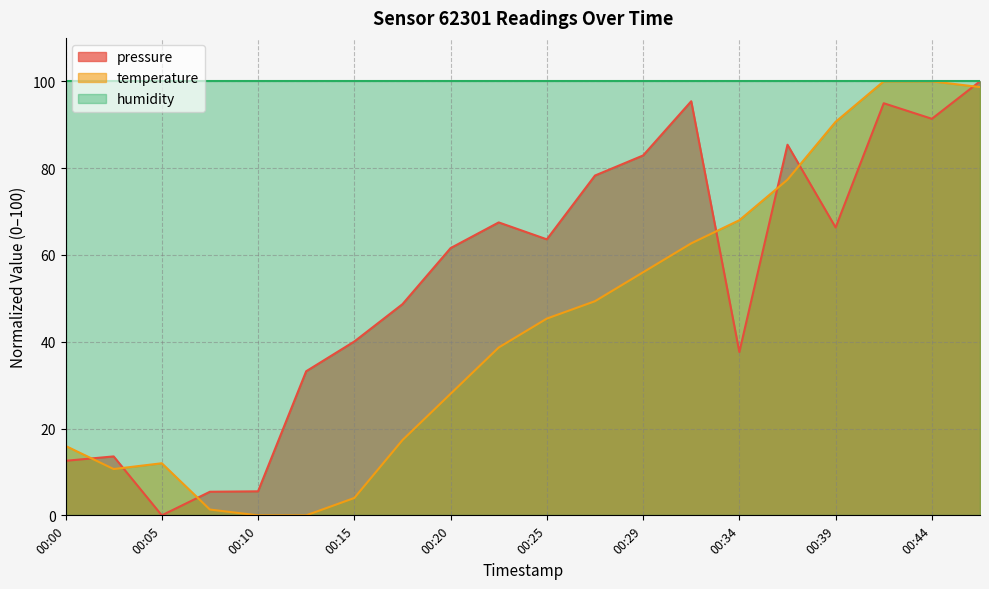

What is the difference between the pressure values at 00:47 and 00:00?

87.4